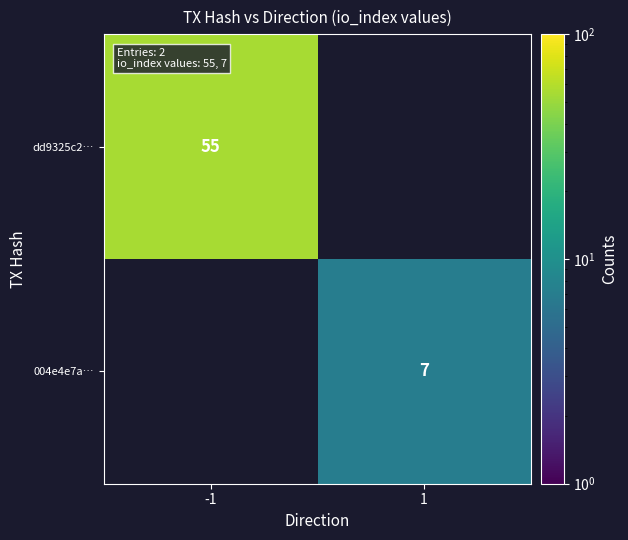

What is the minimum value shown in the chart?

7.0